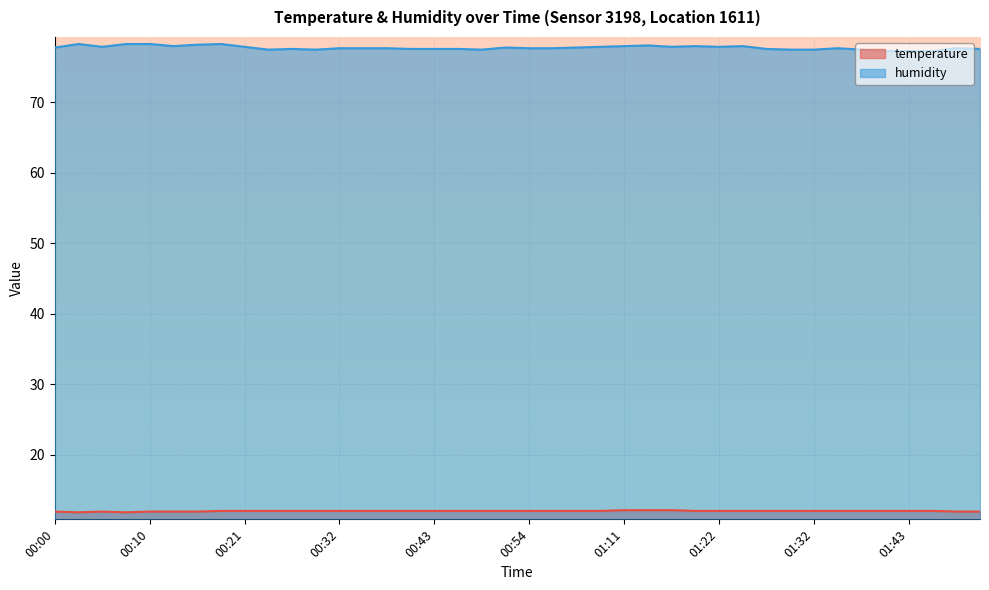

True or false: temperature and humidity cross at least once.

False